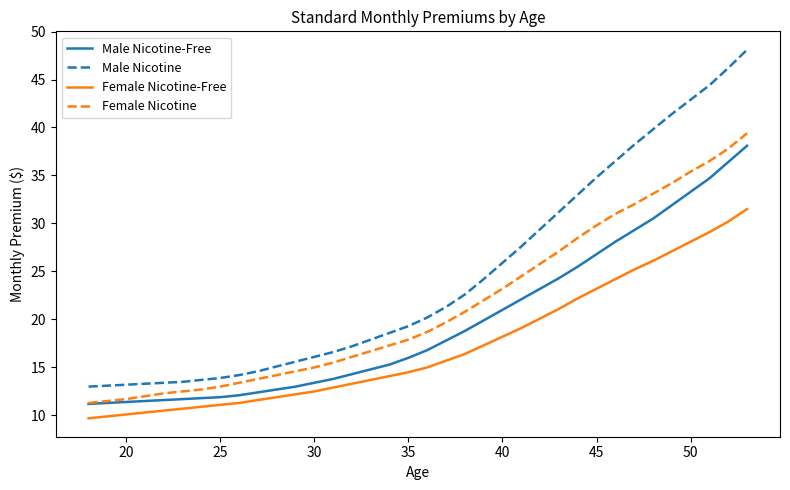

What are all the series names shown in the legend?

Male Nicotine-Free, Male Nicotine, Female Nicotine-Free, Female Nicotine